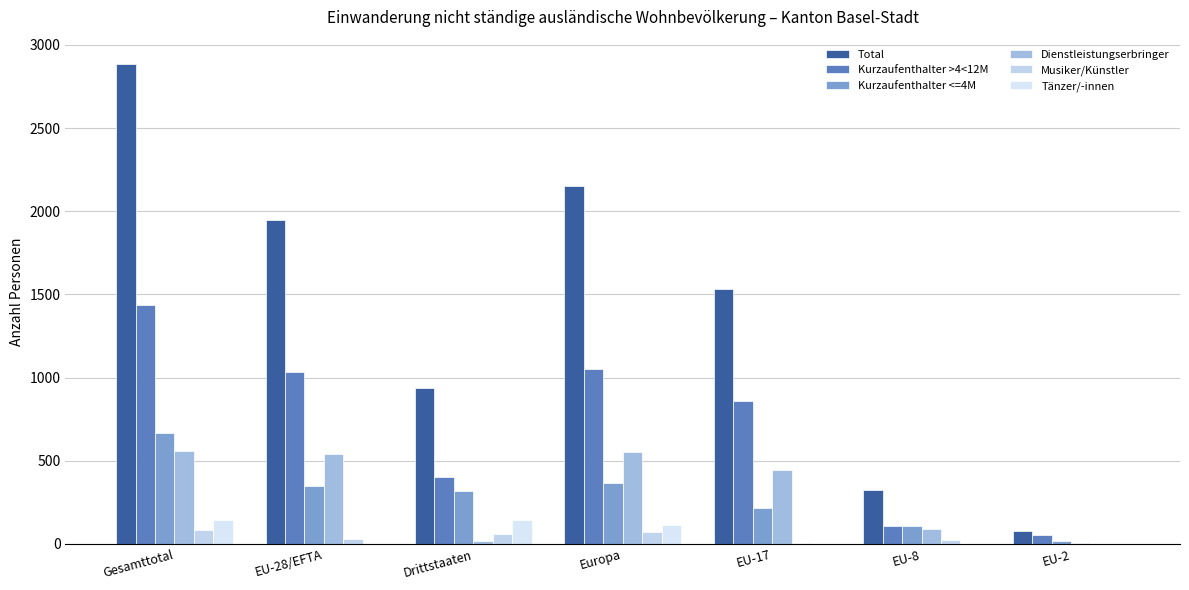

What is the total value across all series at EU-28/EFTA?

3898